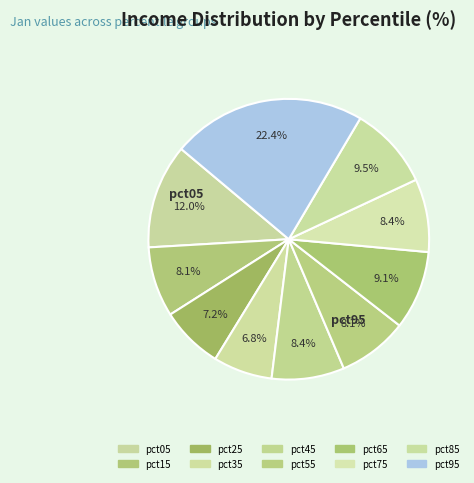

Count the number of slices in the pie.

10